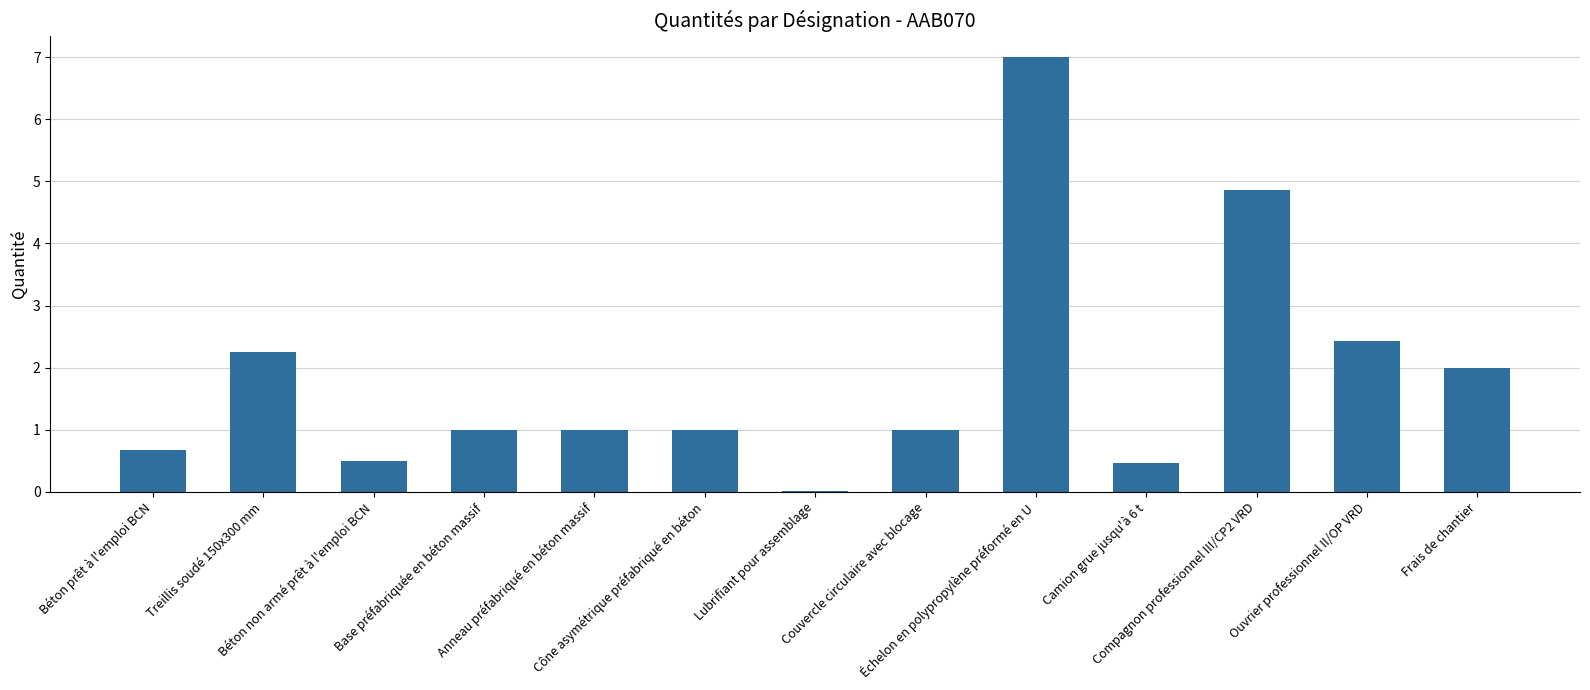

Between Béton prêt à l'emploi BCN and Cône asymétrique préfabriqué en béton, which is larger?

Cône asymétrique préfabriqué en béton